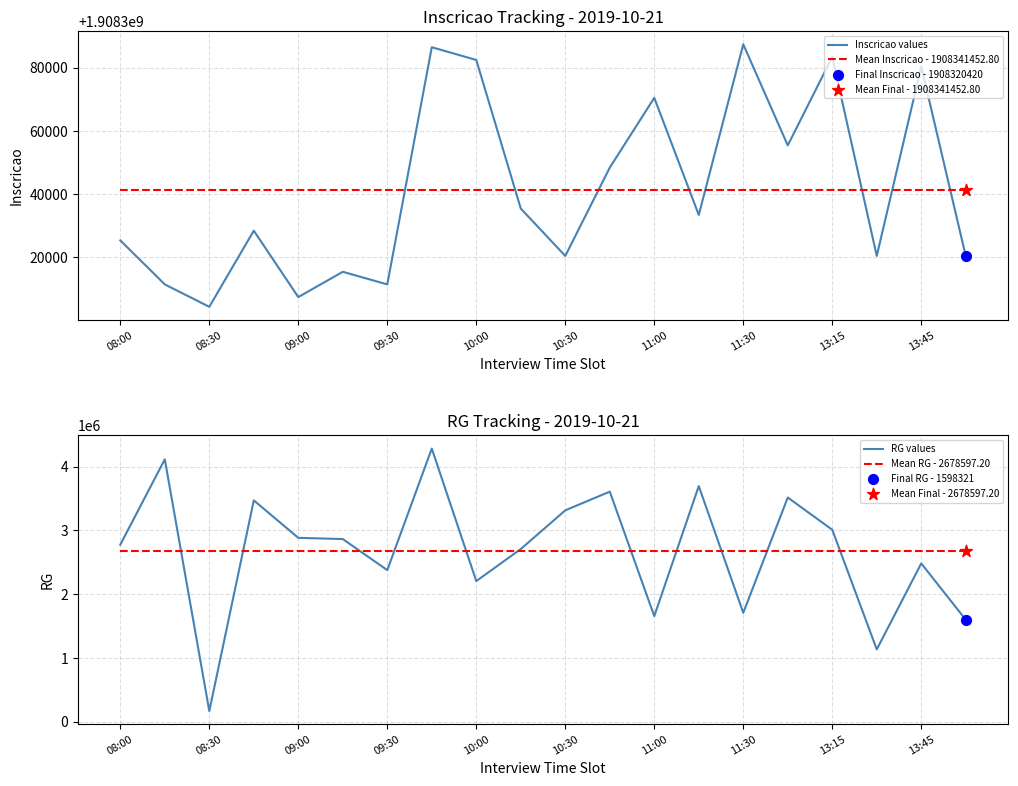

At how many categories does at least one series exceed 755684624?

20